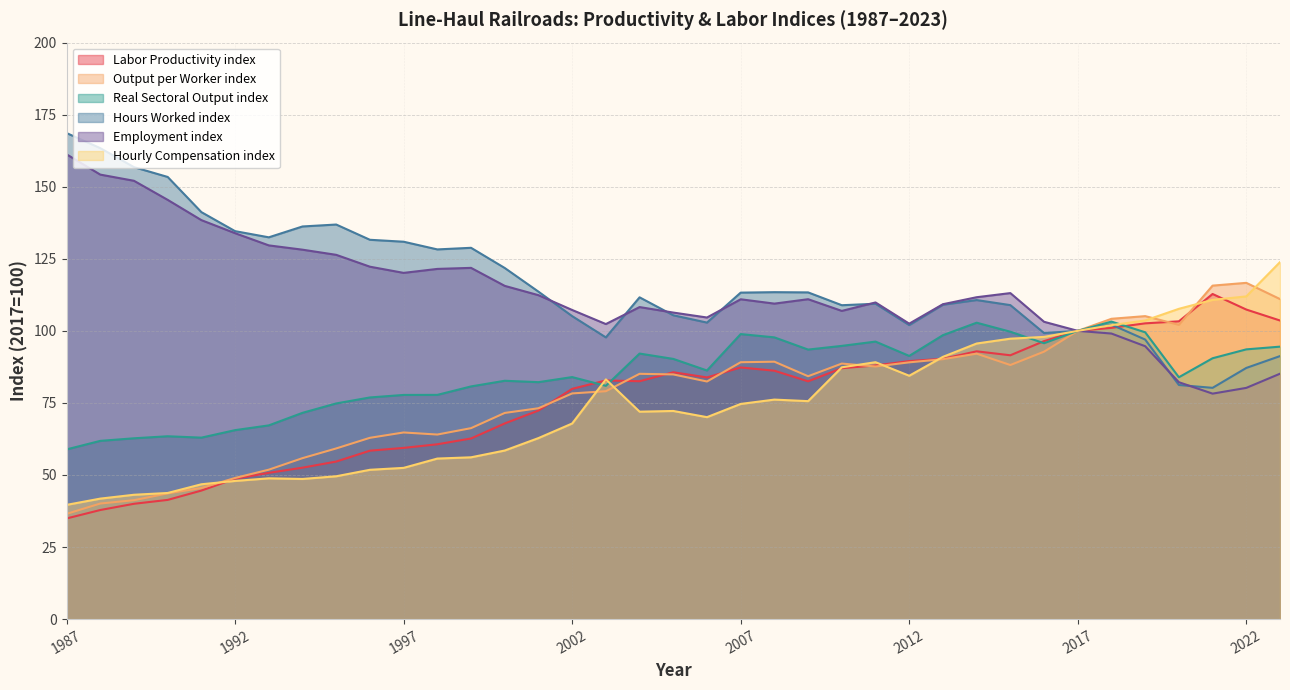

What is the difference between the second highest and second lowest values in the Hourly Compensation index series?

70.2